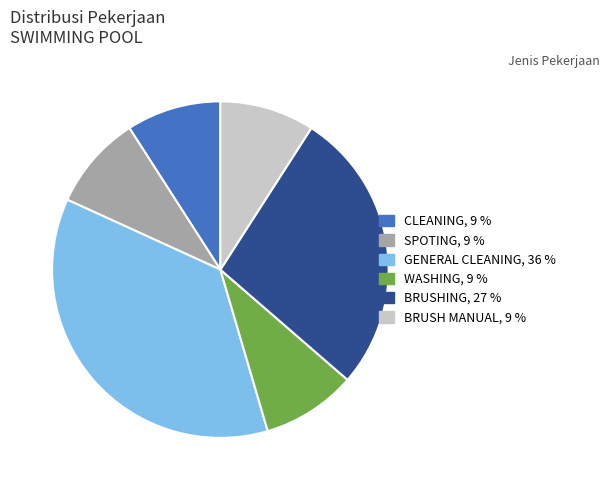

Does any single category account for the majority?

No